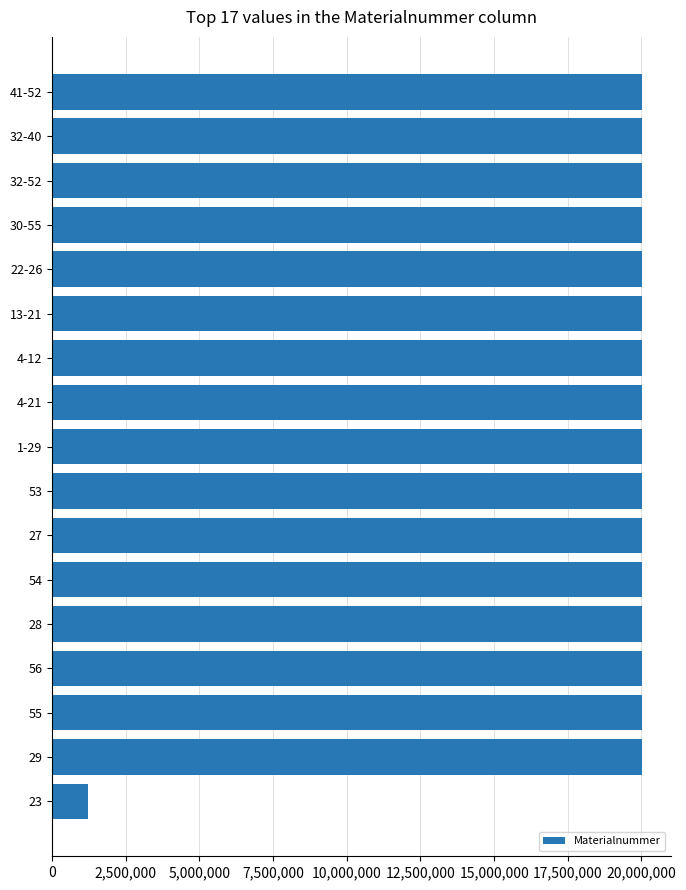

What is the value of the 16th bar from the top?

20002158